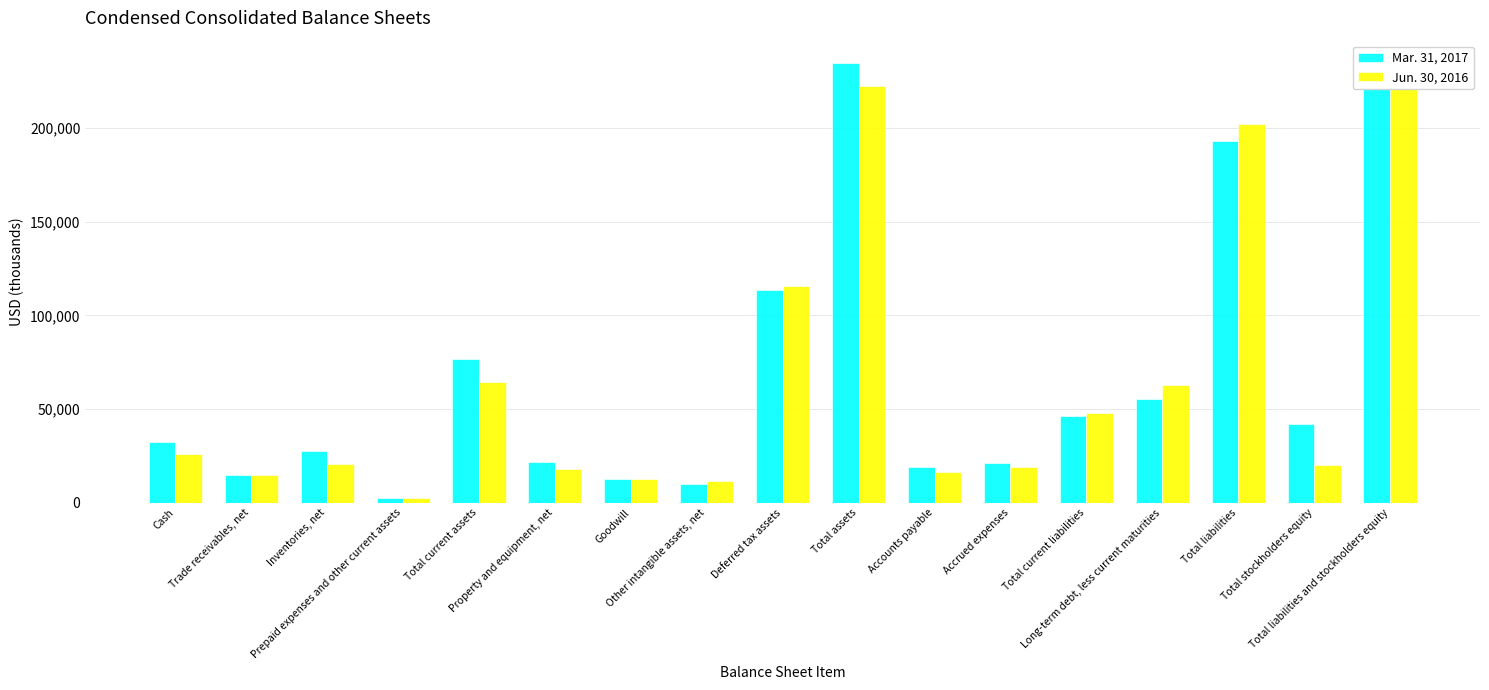

What value does the Mar. 31, 2017 series have at Inventories, net, to the nearest 50?

27350